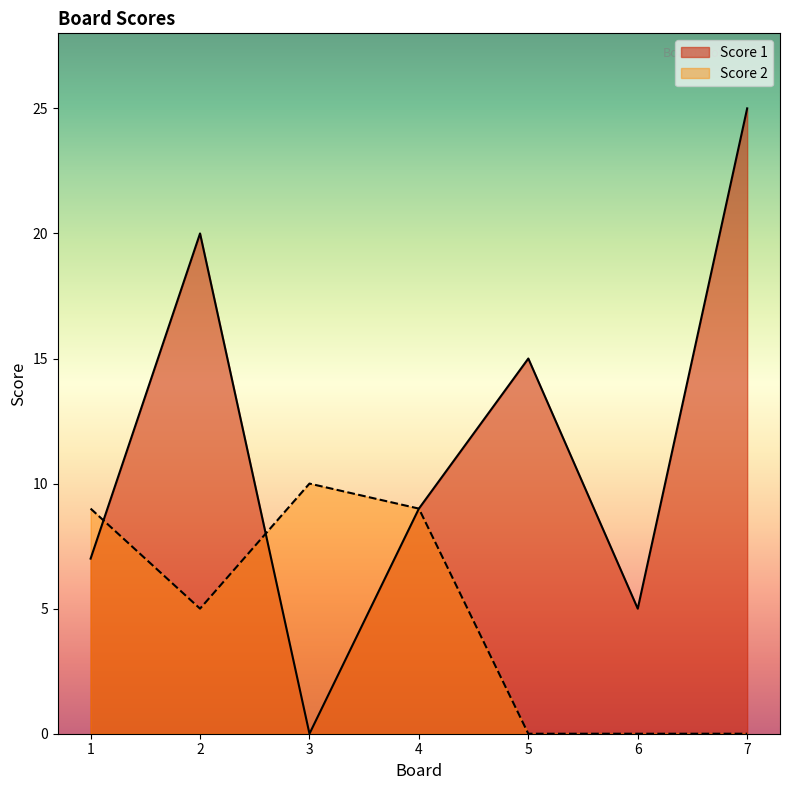

True or false: Score 2 has a value of 2 at 2.

False